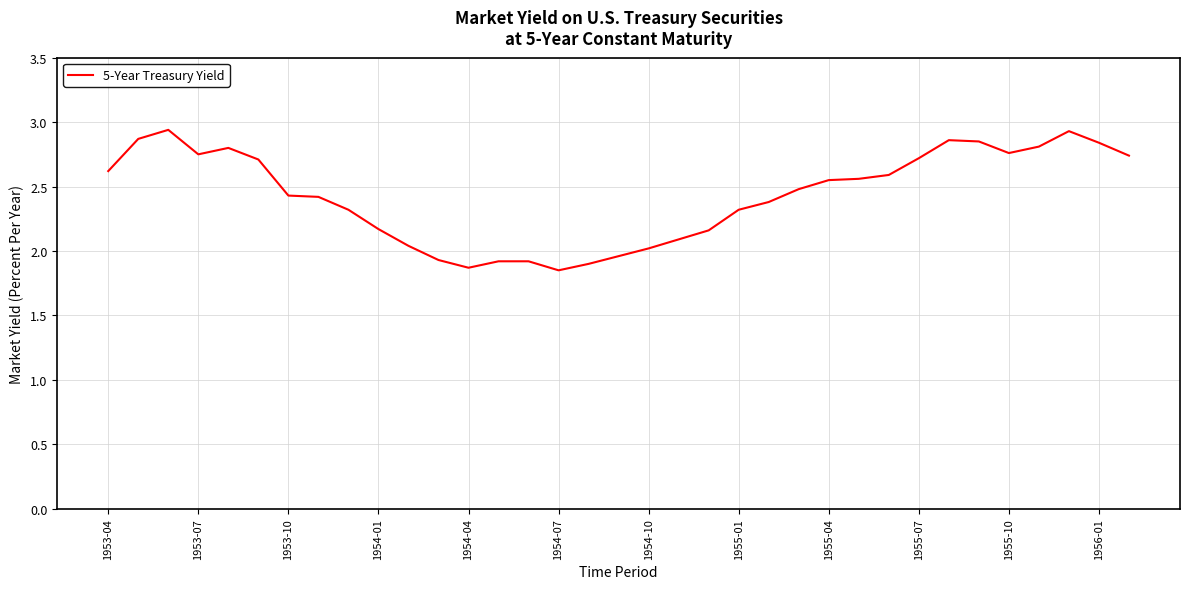

What is the difference between the maximum and minimum values?

1.1